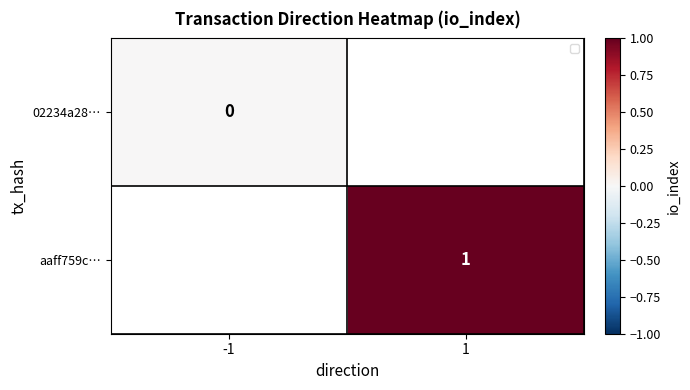

Rank the series by their maximum value, from lowest to highest.

02234a28…, aaff759c…